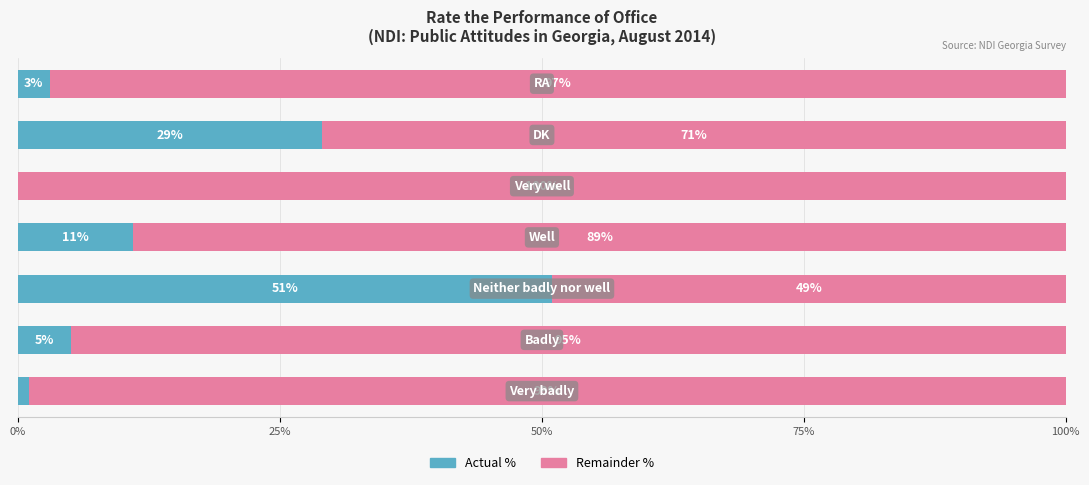

What is the maximum value for Actual %?

51